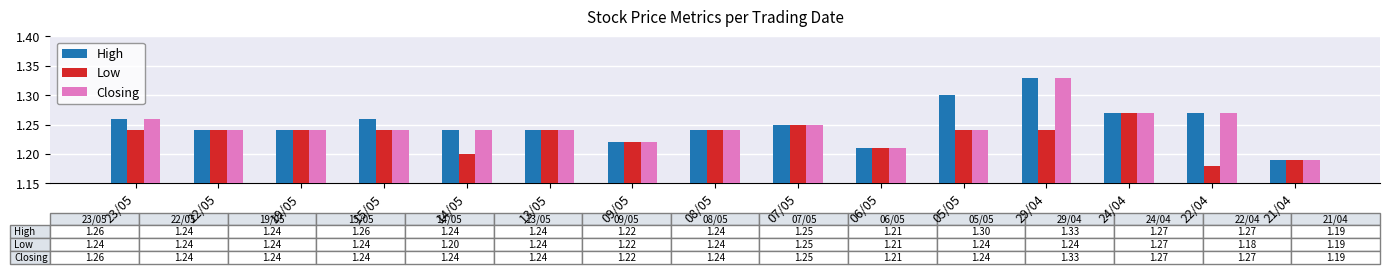

Are the bars grouped side by side (vs. stacked)?

Yes